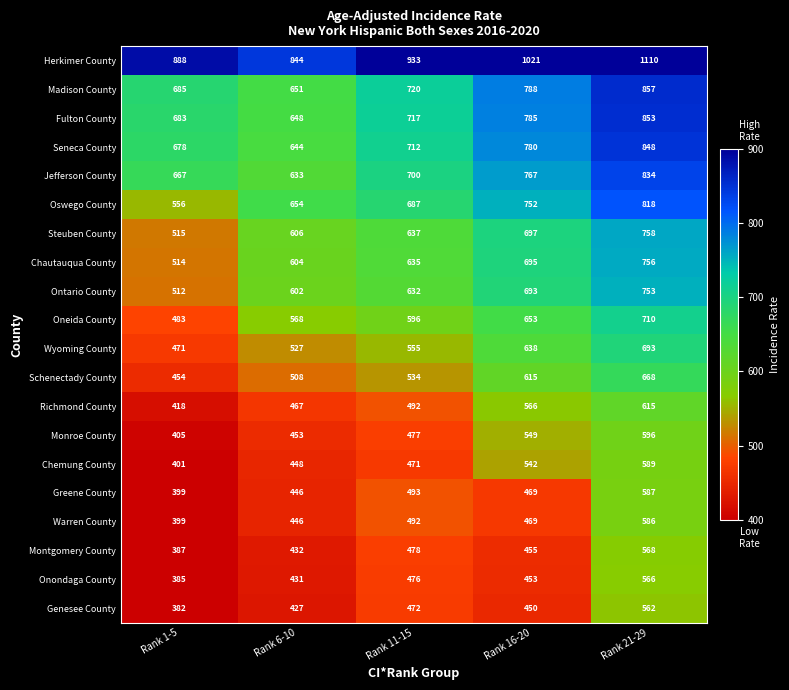

Which series has the largest total across all categories?

Herkimer County